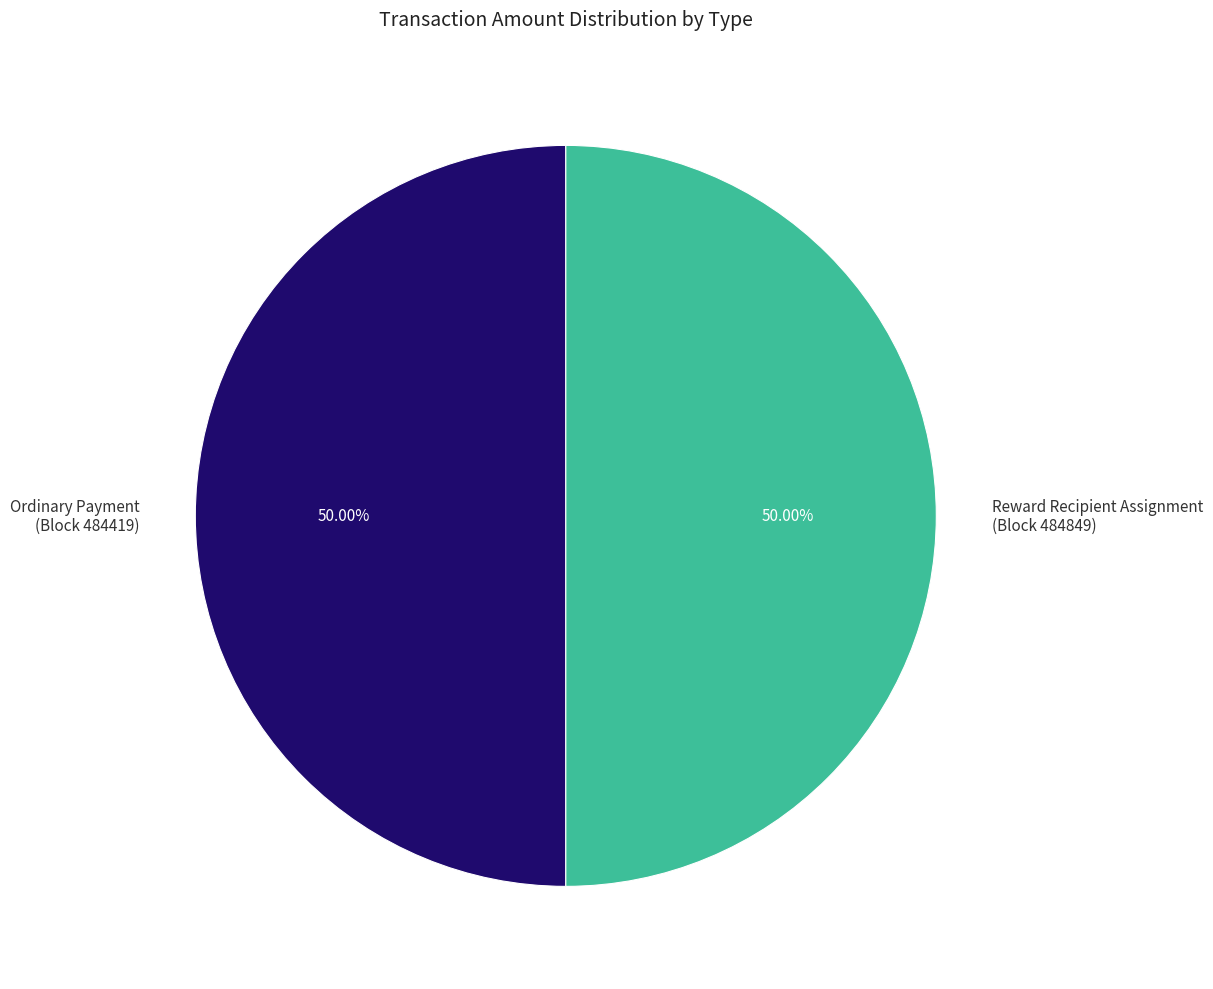

Is the sum of Reward Recipient Assignment and Ordinary Payment greater than half?

Yes